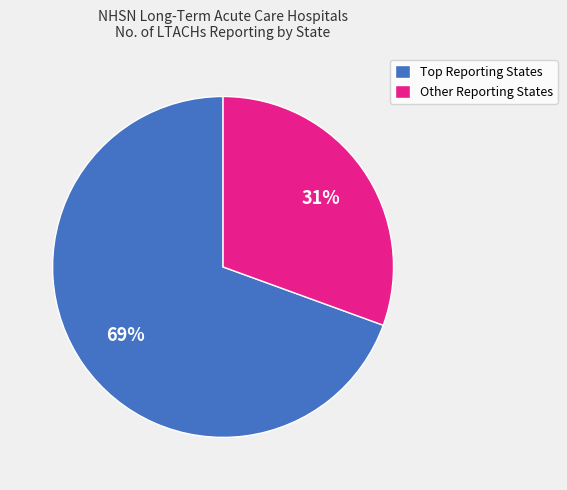

Which slice represents more than half of the pie?

Top Reporting States